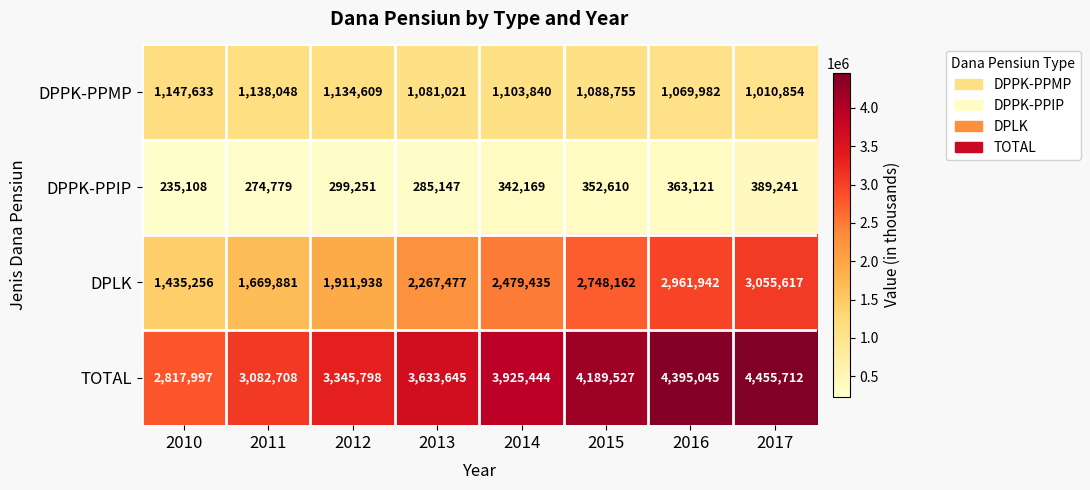

List the series in order of their overall mean, highest first.

TOTAL, DPLK, DPPK-PPMP, DPPK-PPIP